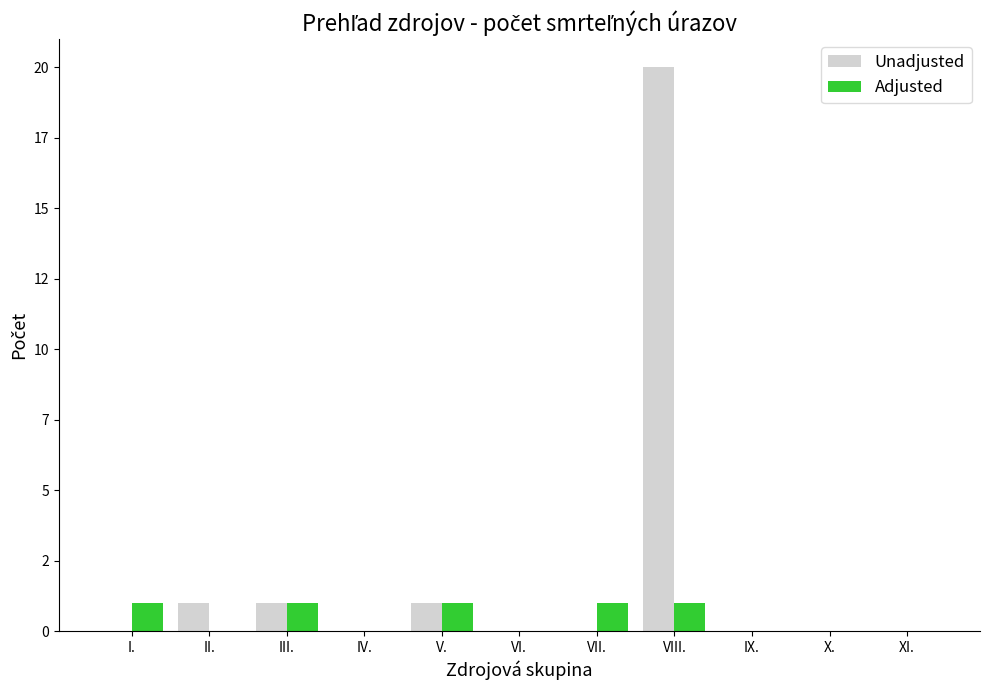

Does the chart contain stacked bars?

No